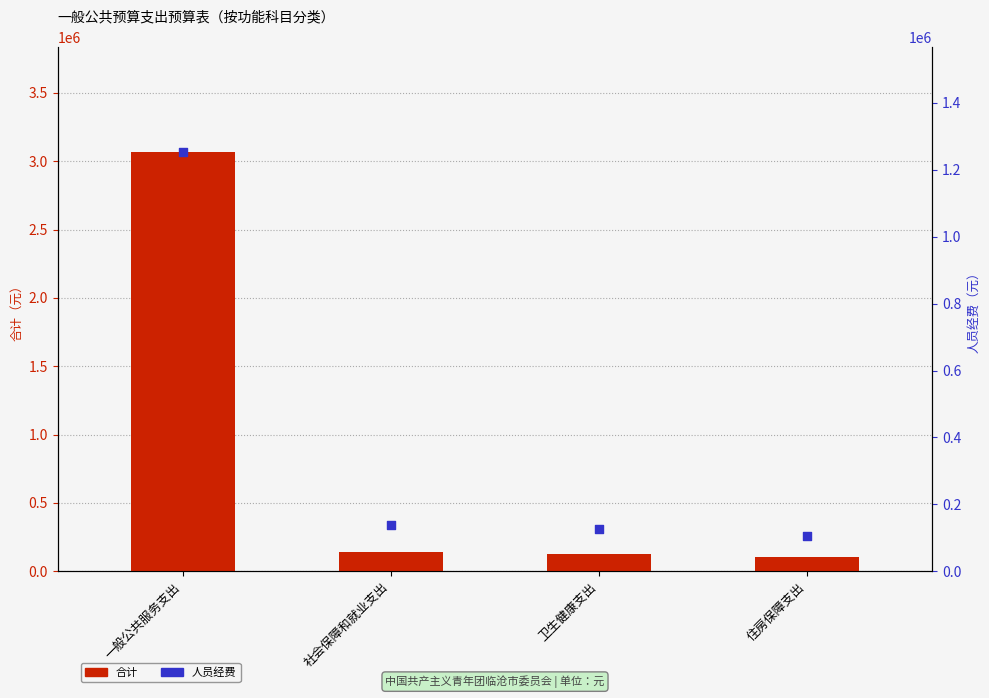

At which category is the sum across all series the highest?

一般公共服务支出